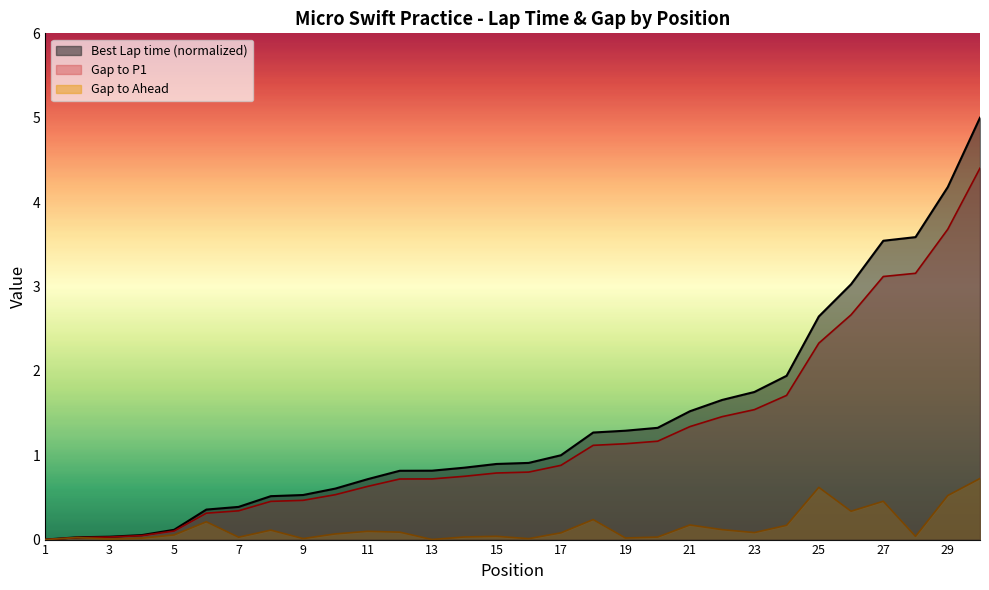

What is the value of the GapToAhead point at the 10th from the left?

0.1